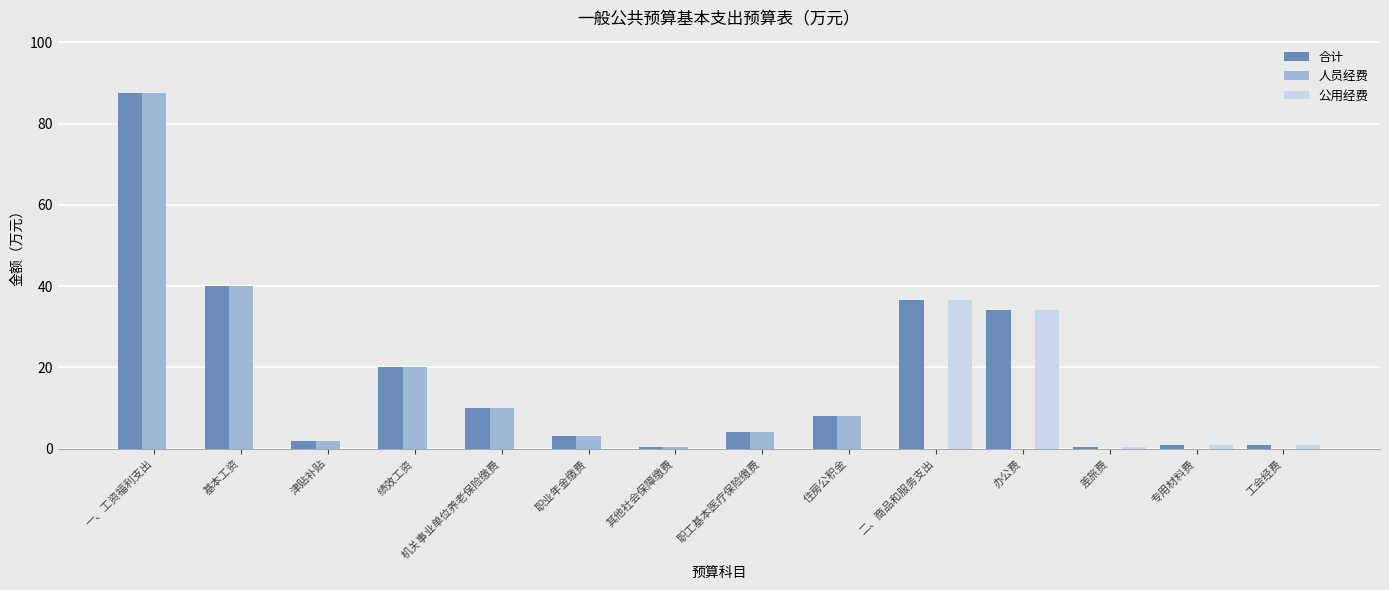

Where is 人员经费 nearest to the value 43?

基本工资